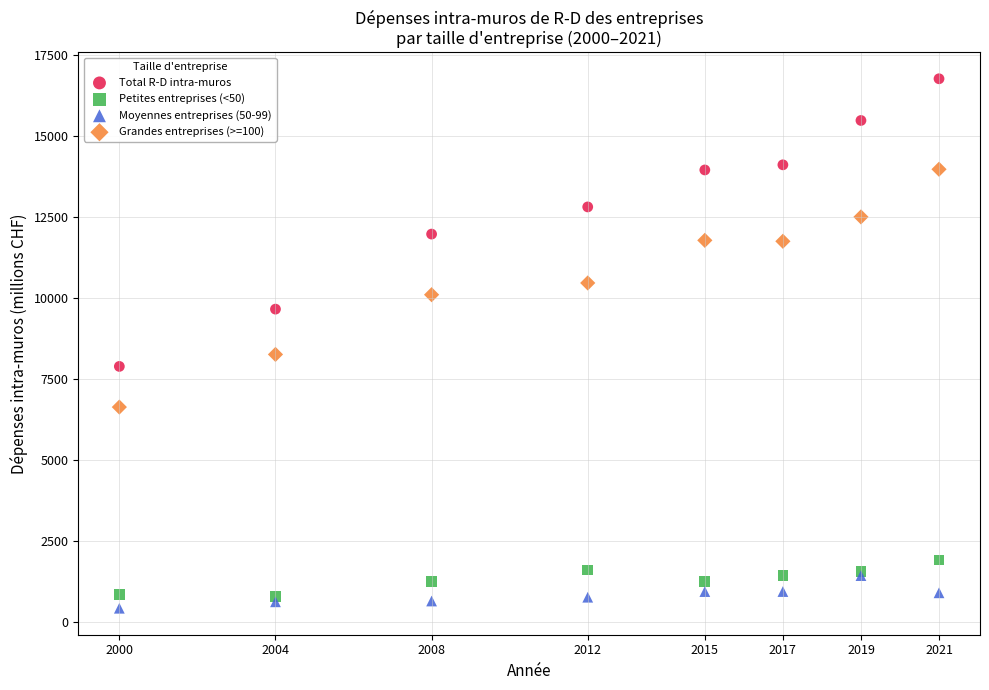

Across all series, what Y value is closest to 8596?

8259.0